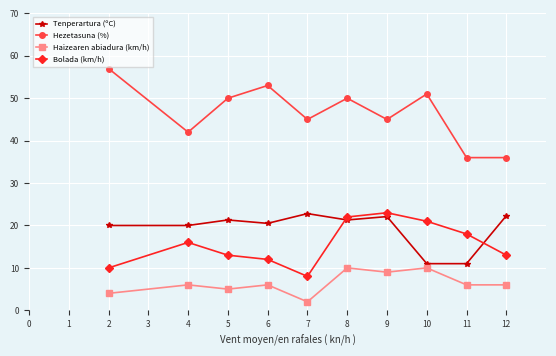

Which series has the widest spread of values?

Hezetasuna (%)